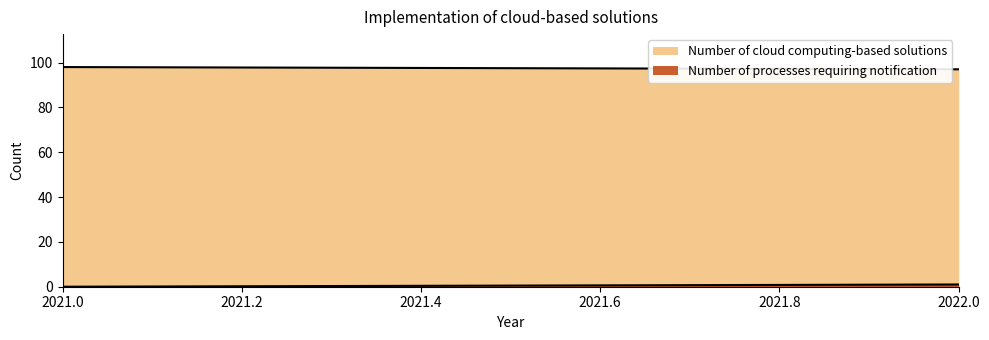

What is the approximate value of Number of cloud computing-based solutions at 2022?

97